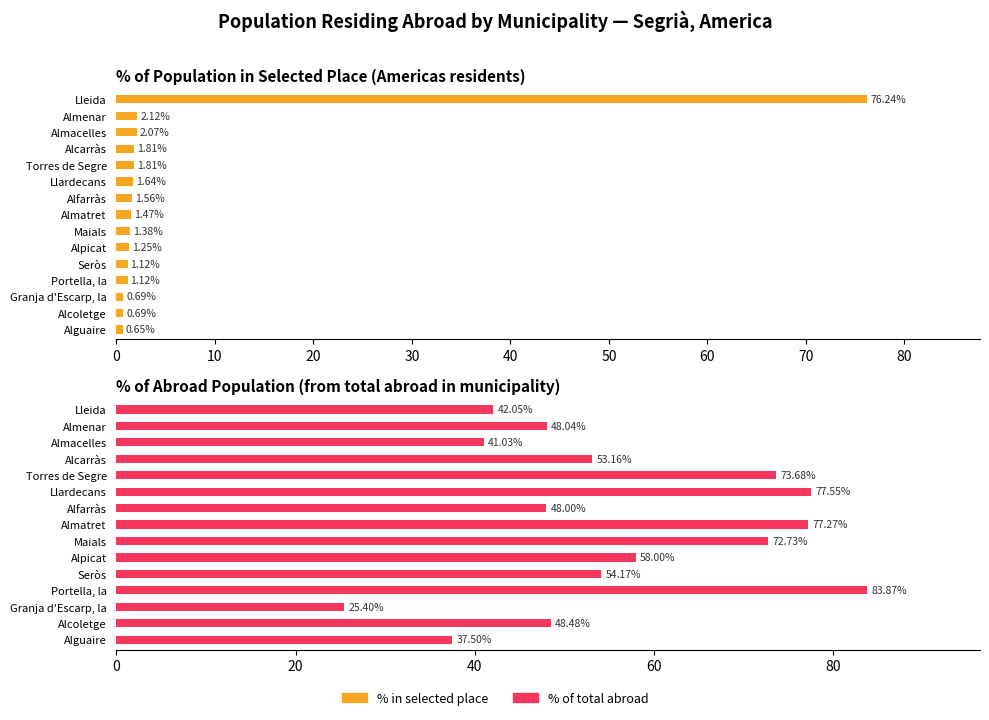

What is the value of the % of total abroad bar at the 7th from the left?

48.0